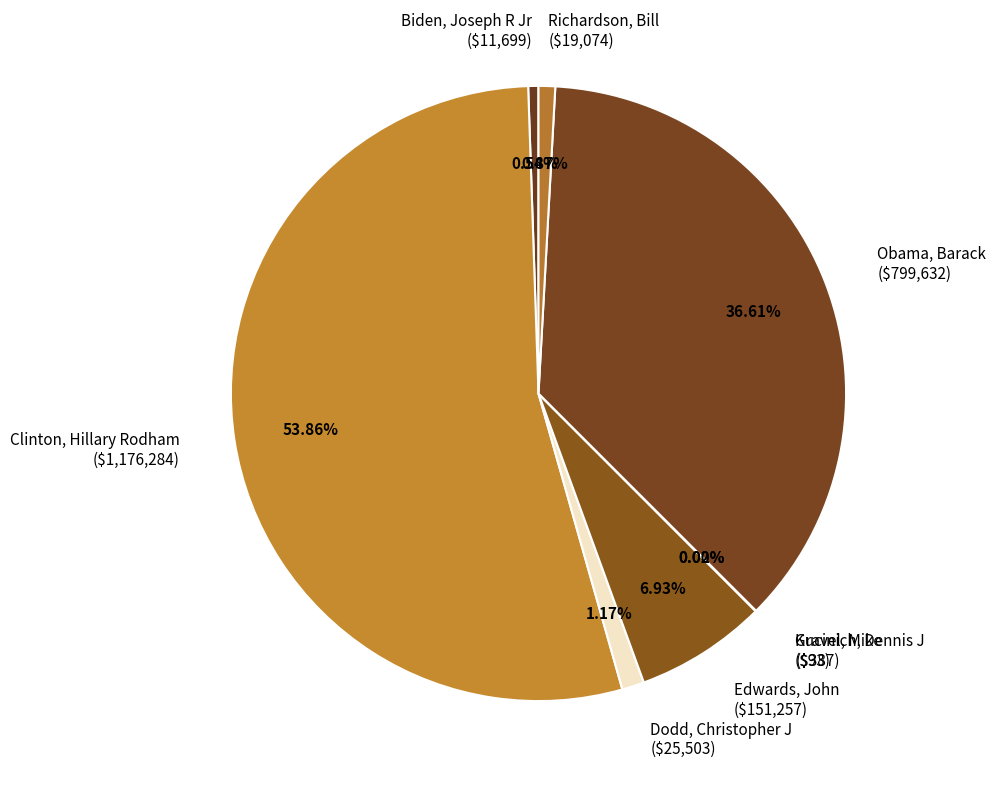

Which category accounts for the majority?

Clinton, Hillary Rodham